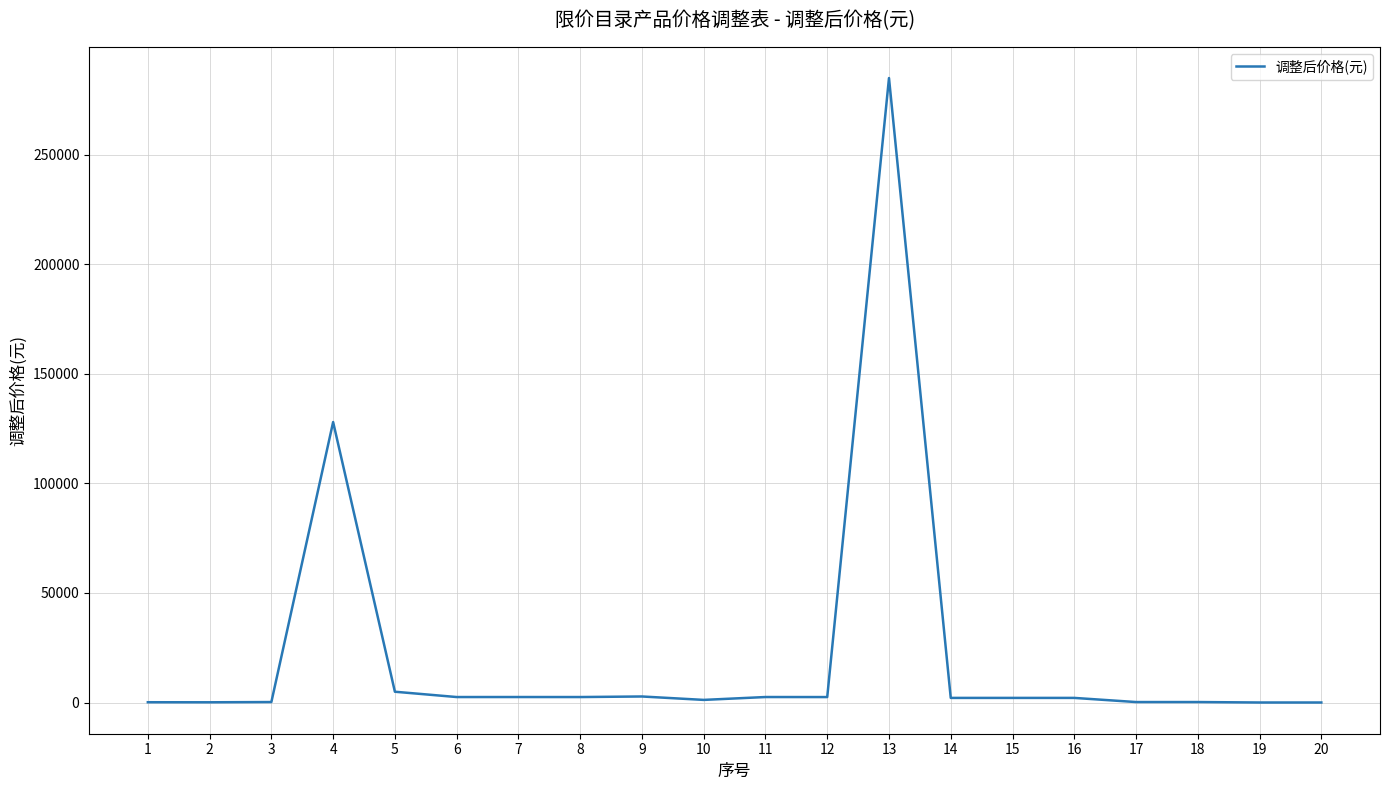

What is the sum of the values at 2 and 7?

2599.4